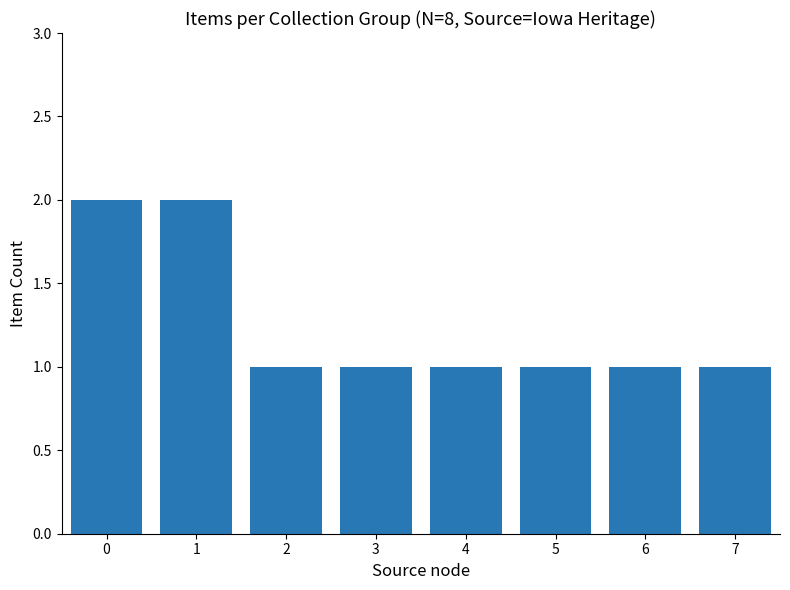

What is the value of the 6th bar from the left?

1